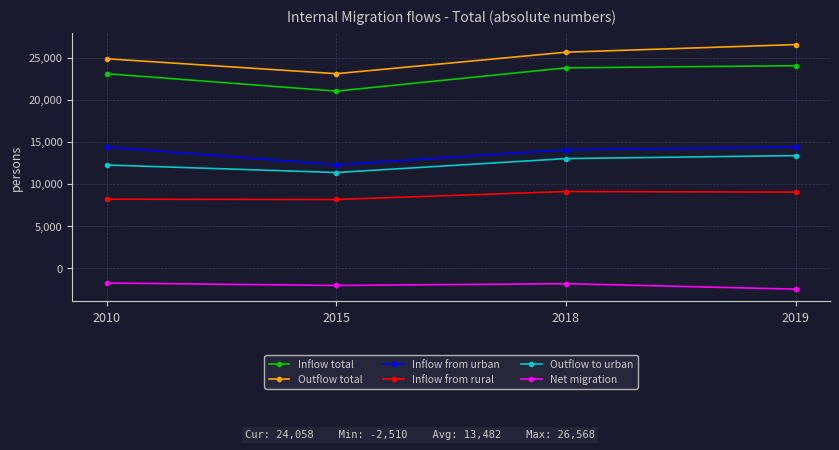

True or false: Inflow total has a value of 24058 at 2019.

True